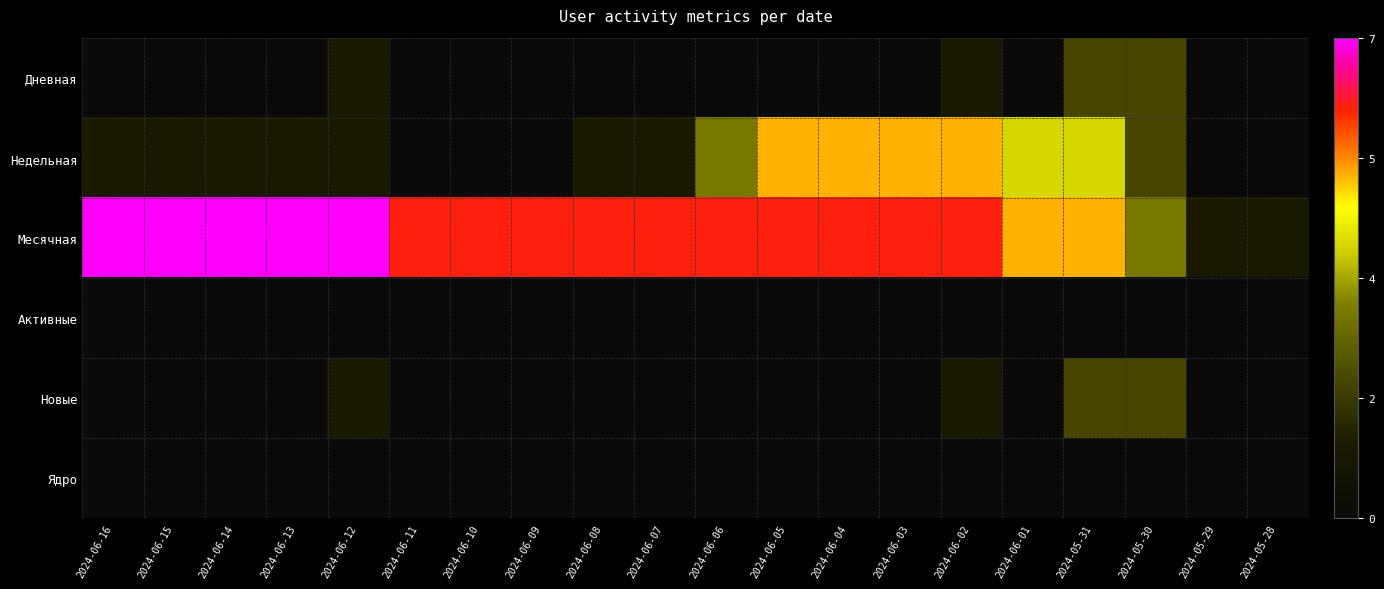

What is the greatest value displayed?

7